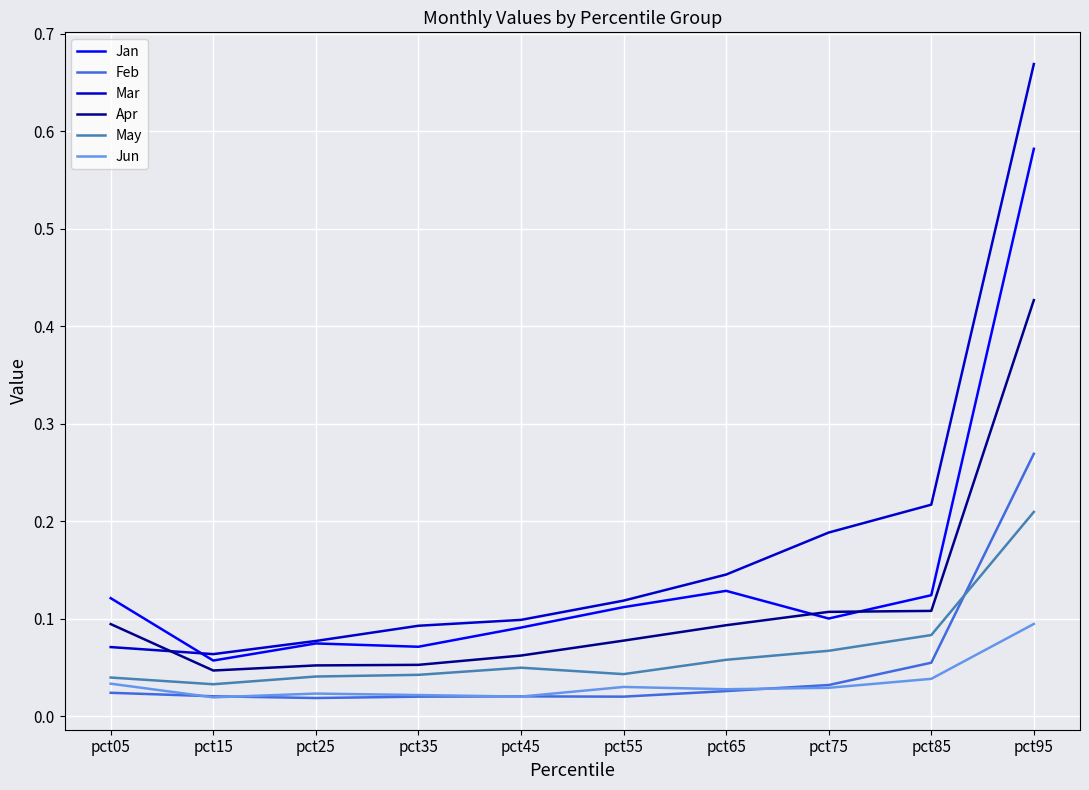

At which label does Feb reach its peak?

pct95